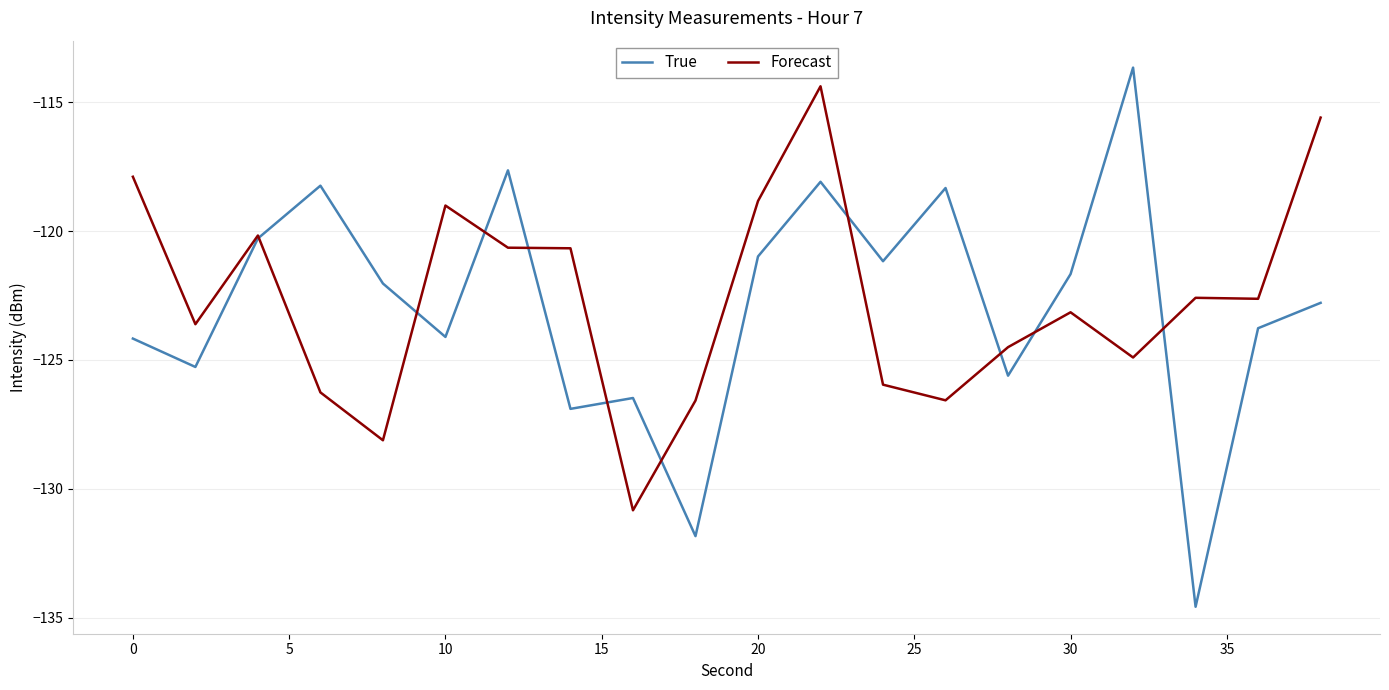

What is the smallest value displayed?

-134.6